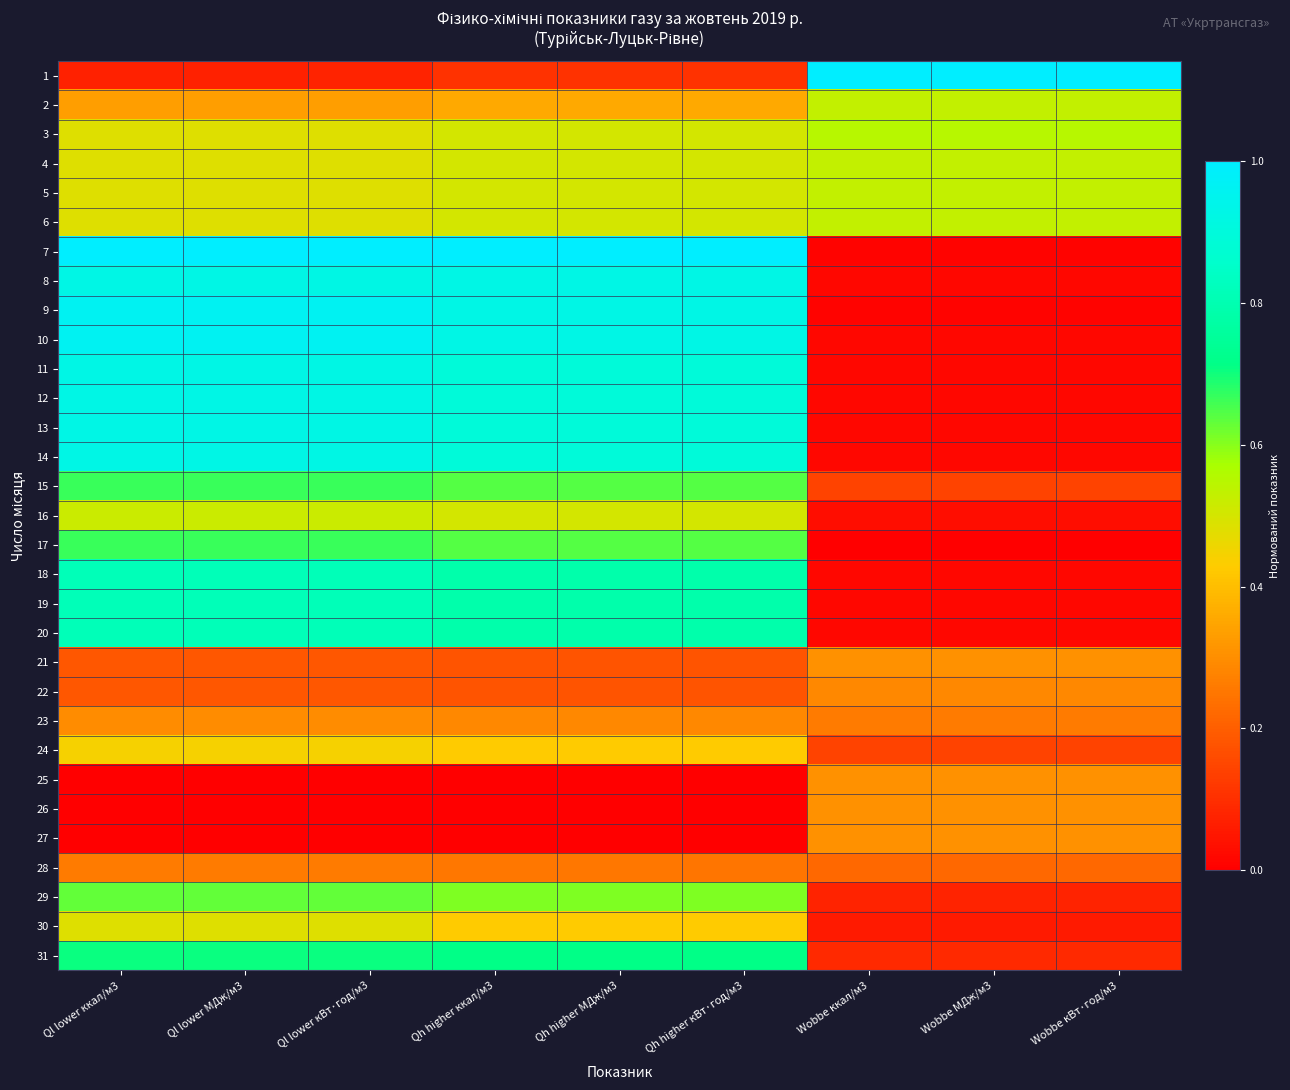

Reading right to left, what are all the values shown in this chart?

1: Wobbe кВт·год/м3=1.0	Wobbe МДж/м3=1.0	Wobbe ккал/м3=1.0	Qh higher кВт·год/м3=0.1	Qh higher МДж/м3=0.1	Qh higher ккал/м3=0.1	Ql lower кВт·год/м3=0.1	Ql lower МДж/м3=0.1	Ql lower ккал/м3=0.1
2: Wobbe кВт·год/м3=0.5	Wobbe МДж/м3=0.5	Wobbe ккал/м3=0.5	Qh higher кВт·год/м3=0.4	Qh higher МДж/м3=0.4	Qh higher ккал/м3=0.4	Ql lower кВт·год/м3=0.3	Ql lower МДж/м3=0.3	Ql lower ккал/м3=0.3
3: Wobbe кВт·год/м3=0.5	Wobbe МДж/м3=0.5	Wobbe ккал/м3=0.5	Qh higher кВт·год/м3=0.5	Qh higher МДж/м3=0.5	Qh higher ккал/м3=0.5	Ql lower кВт·год/м3=0.5	Ql lower МДж/м3=0.5	Ql lower ккал/м3=0.5
4: Wobbe кВт·год/м3=0.5	Wobbe МДж/м3=0.5	Wobbe ккал/м3=0.5	Qh higher кВт·год/м3=0.5	Qh higher МДж/м3=0.5	Qh higher ккал/м3=0.5	Ql lower кВт·год/м3=0.5	Ql lower МДж/м3=0.5	Ql lower ккал/м3=0.5
5: Wobbe кВт·год/м3=0.5	Wobbe МДж/м3=0.5	Wobbe ккал/м3=0.5	Qh higher кВт·год/м3=0.5	Qh higher МДж/м3=0.5	Qh higher ккал/м3=0.5	Ql lower кВт·год/м3=0.5	Ql lower МДж/м3=0.5	Ql lower ккал/м3=0.5
6: Wobbe кВт·год/м3=0.5	Wobbe МДж/м3=0.5	Wobbe ккал/м3=0.5	Qh higher кВт·год/м3=0.5	Qh higher МДж/м3=0.5	Qh higher ккал/м3=0.5	Ql lower кВт·год/м3=0.5	Ql lower МДж/м3=0.5	Ql lower ккал/м3=0.5
7: Wobbe кВт·год/м3=0.0	Wobbe МДж/м3=0.0	Wobbe ккал/м3=0.0	Qh higher кВт·год/м3=1.0	Qh higher МДж/м3=1.0	Qh higher ккал/м3=1.0	Ql lower кВт·год/м3=1.0	Ql lower МДж/м3=1.0	Ql lower ккал/м3=1.0
8: Wobbe кВт·год/м3=0.0	Wobbe МДж/м3=0.0	Wobbe ккал/м3=0.0	Qh higher кВт·год/м3=0.9	Qh higher МДж/м3=0.9	Qh higher ккал/м3=0.9	Ql lower кВт·год/м3=0.9	Ql lower МДж/м3=0.9	Ql lower ккал/м3=0.9
9: Wobbe кВт·год/м3=0.0	Wobbe МДж/м3=0.0	Wobbe ккал/м3=0.0	Qh higher кВт·год/м3=0.9	Qh higher МДж/м3=0.9	Qh higher ккал/м3=0.9	Ql lower кВт·год/м3=1.0	Ql lower МДж/м3=1.0	Ql lower ккал/м3=1.0
10: Wobbe кВт·год/м3=0.0	Wobbe МДж/м3=0.0	Wobbe ккал/м3=0.0	Qh higher кВт·год/м3=0.9	Qh higher МДж/м3=0.9	Qh higher ккал/м3=0.9	Ql lower кВт·год/м3=1.0	Ql lower МДж/м3=1.0	Ql lower ккал/м3=1.0
11: Wobbe кВт·год/м3=0.0	Wobbe МДж/м3=0.0	Wobbe ккал/м3=0.0	Qh higher кВт·год/м3=0.9	Qh higher МДж/м3=0.9	Qh higher ккал/м3=0.9	Ql lower кВт·год/м3=0.9	Ql lower МДж/м3=0.9	Ql lower ккал/м3=0.9
12: Wobbe кВт·год/м3=0.0	Wobbe МДж/м3=0.0	Wobbe ккал/м3=0.0	Qh higher кВт·год/м3=0.9	Qh higher МДж/м3=0.9	Qh higher ккал/м3=0.9	Ql lower кВт·год/м3=0.9	Ql lower МДж/м3=0.9	Ql lower ккал/м3=0.9
13: Wobbe кВт·год/м3=0.0	Wobbe МДж/м3=0.0	Wobbe ккал/м3=0.0	Qh higher кВт·год/м3=0.9	Qh higher МДж/м3=0.9	Qh higher ккал/м3=0.9	Ql lower кВт·год/м3=0.9	Ql lower МДж/м3=0.9	Ql lower ккал/м3=0.9
14: Wobbe кВт·год/м3=0.0	Wobbe МДж/м3=0.0	Wobbe ккал/м3=0.0	Qh higher кВт·год/м3=0.9	Qh higher МДж/м3=0.9	Qh higher ккал/м3=0.9	Ql lower кВт·год/м3=0.9	Ql lower МДж/м3=0.9	Ql lower ккал/м3=0.9
15: Wobbe кВт·год/м3=0.1	Wobbe МДж/м3=0.1	Wobbe ккал/м3=0.1	Qh higher кВт·год/м3=0.6	Qh higher МДж/м3=0.6	Qh higher ккал/м3=0.6	Ql lower кВт·год/м3=0.7	Ql lower МДж/м3=0.7	Ql lower ккал/м3=0.7
16: Wobbe кВт·год/м3=0.0	Wobbe МДж/м3=0.0	Wobbe ккал/м3=0.0	Qh higher кВт·год/м3=0.5	Qh higher МДж/м3=0.5	Qh higher ккал/м3=0.5	Ql lower кВт·год/м3=0.5	Ql lower МДж/м3=0.5	Ql lower ккал/м3=0.5
17: Wobbe кВт·год/м3=0.0	Wobbe МДж/м3=0.0	Wobbe ккал/м3=0.0	Qh higher кВт·год/м3=0.6	Qh higher МДж/м3=0.6	Qh higher ккал/м3=0.6	Ql lower кВт·год/м3=0.7	Ql lower МДж/м3=0.7	Ql lower ккал/м3=0.7
18: Wobbe кВт·год/м3=0.0	Wobbe МДж/м3=0.0	Wobbe ккал/м3=0.0	Qh higher кВт·год/м3=0.8	Qh higher МДж/м3=0.8	Qh higher ккал/м3=0.8	Ql lower кВт·год/м3=0.8	Ql lower МДж/м3=0.8	Ql lower ккал/м3=0.8
19: Wobbe кВт·год/м3=0.0	Wobbe МДж/м3=0.0	Wobbe ккал/м3=0.0	Qh higher кВт·год/м3=0.8	Qh higher МДж/м3=0.8	Qh higher ккал/м3=0.8	Ql lower кВт·год/м3=0.8	Ql lower МДж/м3=0.8	Ql lower ккал/м3=0.8
20: Wobbe кВт·год/м3=0.0	Wobbe МДж/м3=0.0	Wobbe ккал/м3=0.0	Qh higher кВт·год/м3=0.8	Qh higher МДж/м3=0.8	Qh higher ккал/м3=0.8	Ql lower кВт·год/м3=0.8	Ql lower МДж/м3=0.8	Ql lower ккал/м3=0.8
21: Wobbe кВт·год/м3=0.3	Wobbe МДж/м3=0.3	Wobbe ккал/м3=0.3	Qh higher кВт·год/м3=0.2	Qh higher МДж/м3=0.2	Qh higher ккал/м3=0.2	Ql lower кВт·год/м3=0.2	Ql lower МДж/м3=0.2	Ql lower ккал/м3=0.2
22: Wobbe кВт·год/м3=0.3	Wobbe МДж/м3=0.3	Wobbe ккал/м3=0.3	Qh higher кВт·год/м3=0.2	Qh higher МДж/м3=0.2	Qh higher ккал/м3=0.2	Ql lower кВт·год/м3=0.2	Ql lower МДж/м3=0.2	Ql lower ккал/м3=0.2
23: Wobbe кВт·год/м3=0.3	Wobbe МДж/м3=0.3	Wobbe ккал/м3=0.3	Qh higher кВт·год/м3=0.3	Qh higher МДж/м3=0.3	Qh higher ккал/м3=0.3	Ql lower кВт·год/м3=0.3	Ql lower МДж/м3=0.3	Ql lower ккал/м3=0.3
24: Wobbe кВт·год/м3=0.1	Wobbe МДж/м3=0.1	Wobbe ккал/м3=0.1	Qh higher кВт·год/м3=0.4	Qh higher МДж/м3=0.4	Qh higher ккал/м3=0.4	Ql lower кВт·год/м3=0.4	Ql lower МДж/м3=0.4	Ql lower ккал/м3=0.4
25: Wobbe кВт·год/м3=0.3	Wobbe МДж/м3=0.3	Wobbe ккал/м3=0.3	Qh higher кВт·год/м3=0.0	Qh higher МДж/м3=0.0	Qh higher ккал/м3=0.0	Ql lower кВт·год/м3=0.0	Ql lower МДж/м3=0.0	Ql lower ккал/м3=0.0
26: Wobbe кВт·год/м3=0.3	Wobbe МДж/м3=0.3	Wobbe ккал/м3=0.3	Qh higher кВт·год/м3=0.0	Qh higher МДж/м3=0.0	Qh higher ккал/м3=0.0	Ql lower кВт·год/м3=0.0	Ql lower МДж/м3=0.0	Ql lower ккал/м3=0.0
27: Wobbe кВт·год/м3=0.3	Wobbe МДж/м3=0.3	Wobbe ккал/м3=0.3	Qh higher кВт·год/м3=0.0	Qh higher МДж/м3=0.0	Qh higher ккал/м3=0.0	Ql lower кВт·год/м3=0.0	Ql lower МДж/м3=0.0	Ql lower ккал/м3=0.0
28: Wobbe кВт·год/м3=0.2	Wobbe МДж/м3=0.2	Wobbe ккал/м3=0.2	Qh higher кВт·год/м3=0.2	Qh higher МДж/м3=0.2	Qh higher ккал/м3=0.3	Ql lower кВт·год/м3=0.3	Ql lower МДж/м3=0.3	Ql lower ккал/м3=0.3
29: Wobbe кВт·год/м3=0.1	Wobbe МДж/м3=0.1	Wobbe ккал/м3=0.1	Qh higher кВт·год/м3=0.6	Qh higher МДж/м3=0.6	Qh higher ккал/м3=0.6	Ql lower кВт·год/м3=0.6	Ql lower МДж/м3=0.6	Ql lower ккал/м3=0.6
30: Wobbe кВт·год/м3=0.1	Wobbe МДж/м3=0.1	Wobbe ккал/м3=0.1	Qh higher кВт·год/м3=0.4	Qh higher МДж/м3=0.4	Qh higher ккал/м3=0.4	Ql lower кВт·год/м3=0.5	Ql lower МДж/м3=0.5	Ql lower ккал/м3=0.5
31: Wobbe кВт·год/м3=0.1	Wobbe МДж/м3=0.1	Wobbe ккал/м3=0.1	Qh higher кВт·год/м3=0.7	Qh higher МДж/м3=0.7	Qh higher ккал/м3=0.7	Ql lower кВт·год/м3=0.7	Ql lower МДж/м3=0.7	Ql lower ккал/м3=0.7